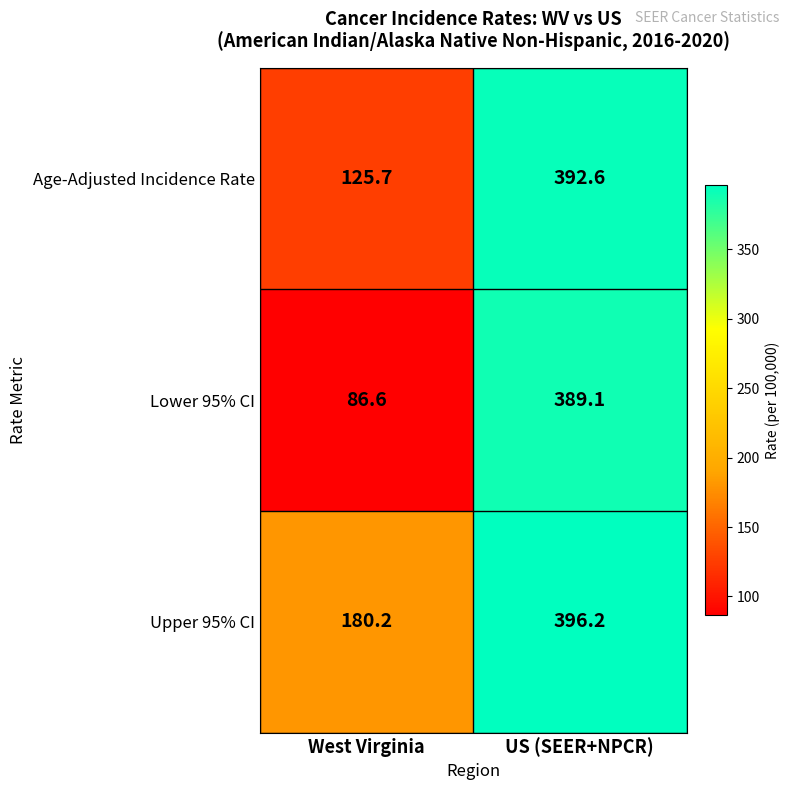

The value of Upper 95% CI at US (SEER+NPCR) is 86.6. True or false?

False